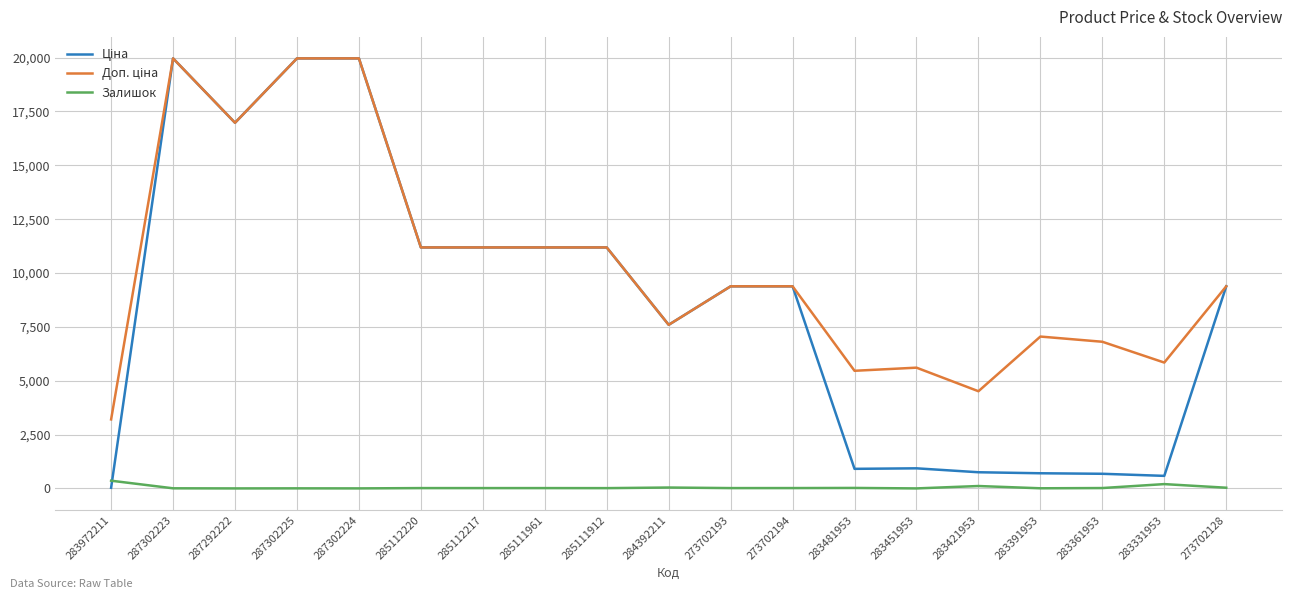

How many lines are shown in the chart?

3